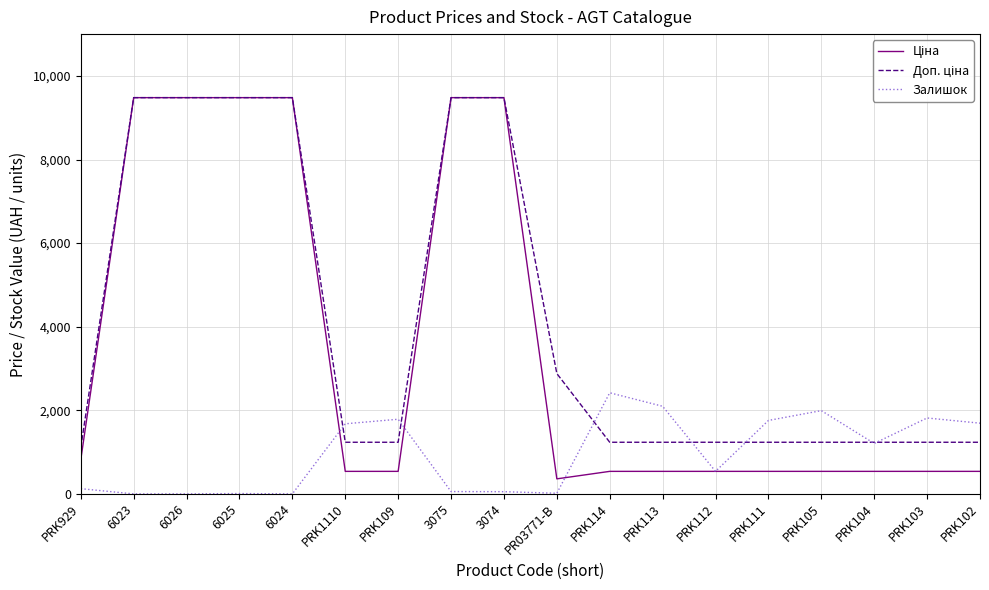

The value of Залишок at PRK113 is 1373.4. True or false?

False